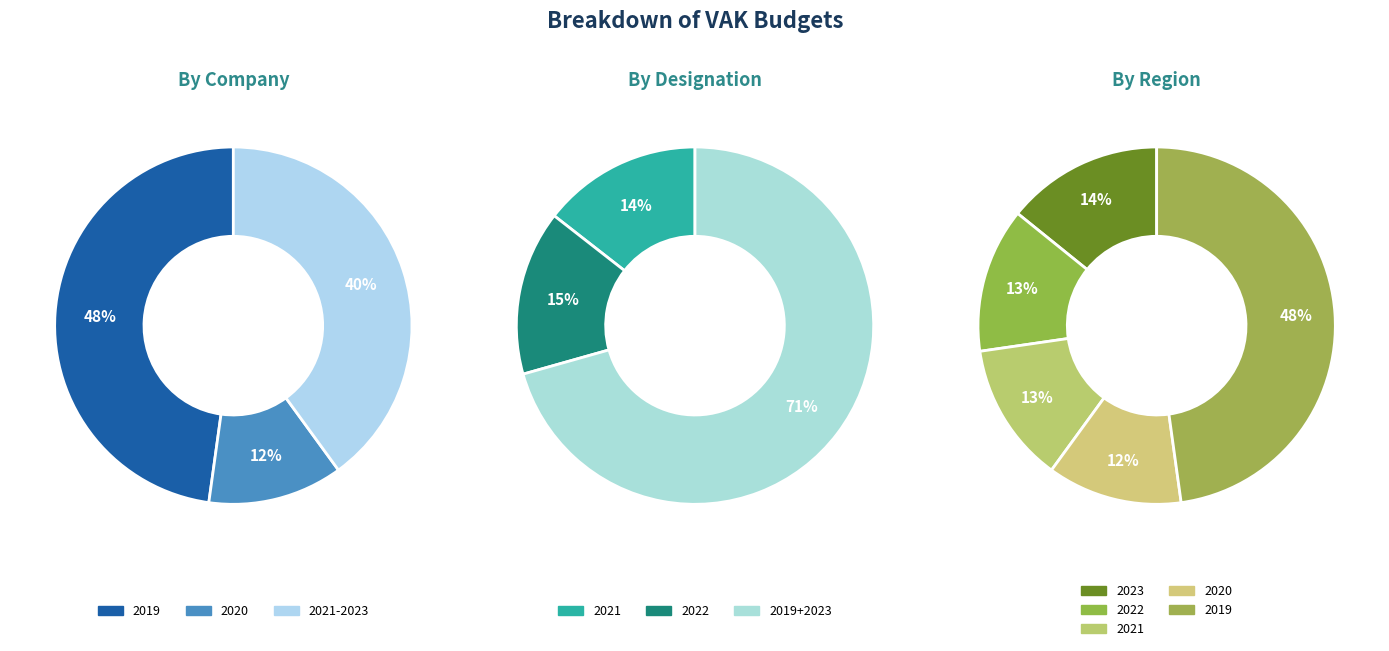

How many slices are in this pie chart?

5